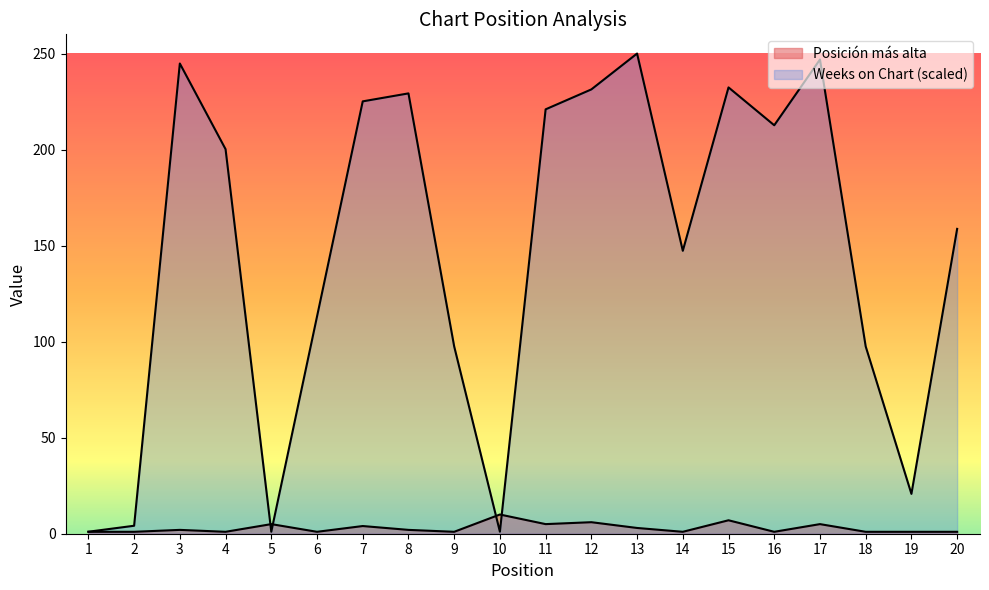

What are all the series names shown in the legend?

Posición más alta, Weeks on Chart